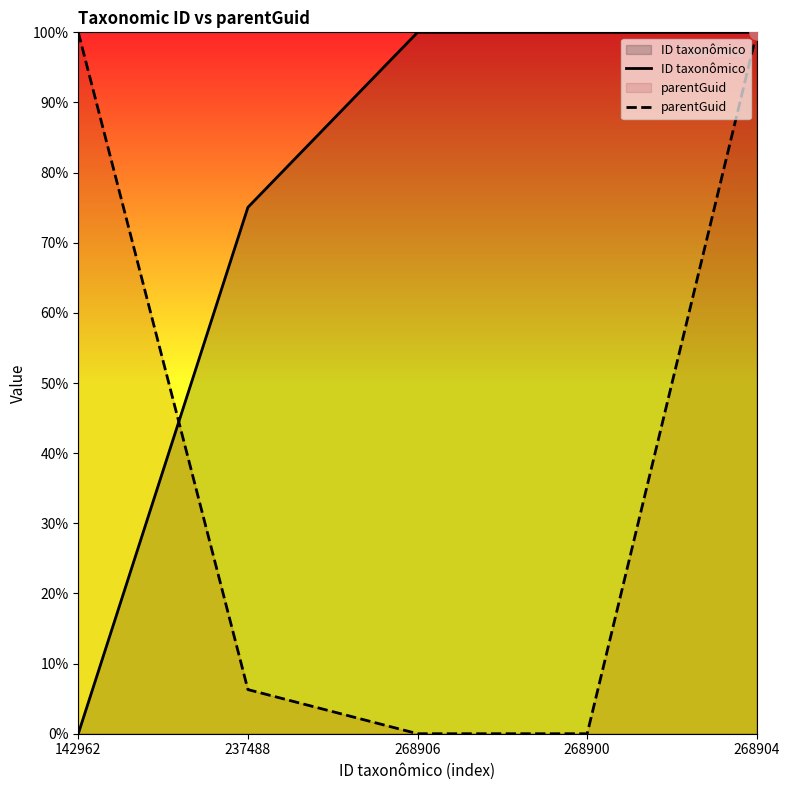

What are all the series names shown in the legend?

ID taxonômico, parentGuid